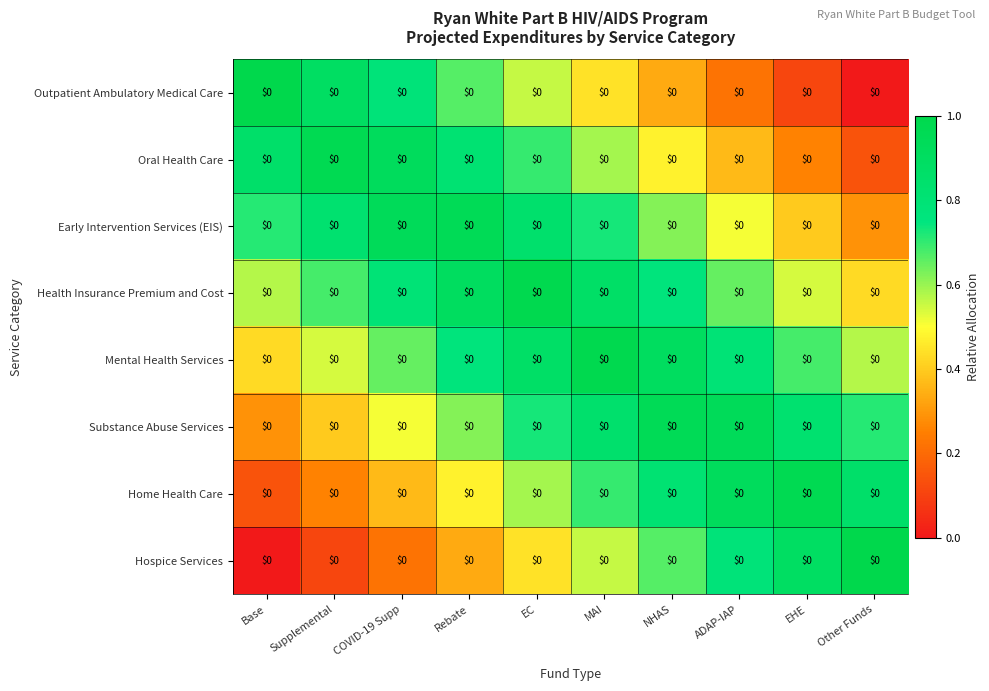

What is the average value of the Early Intervention Services (EIS) series?

0.7